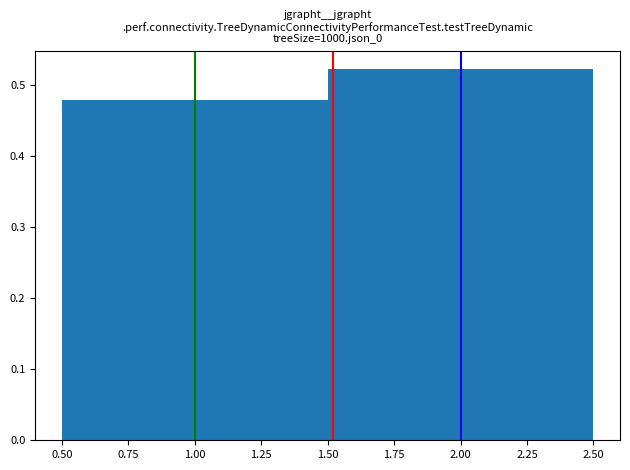

How tall is the bar that spans 0.50 to 1.50 on the x-axis? The values are not printed on the chart, so give them approximately, as read against the axis.

0.48